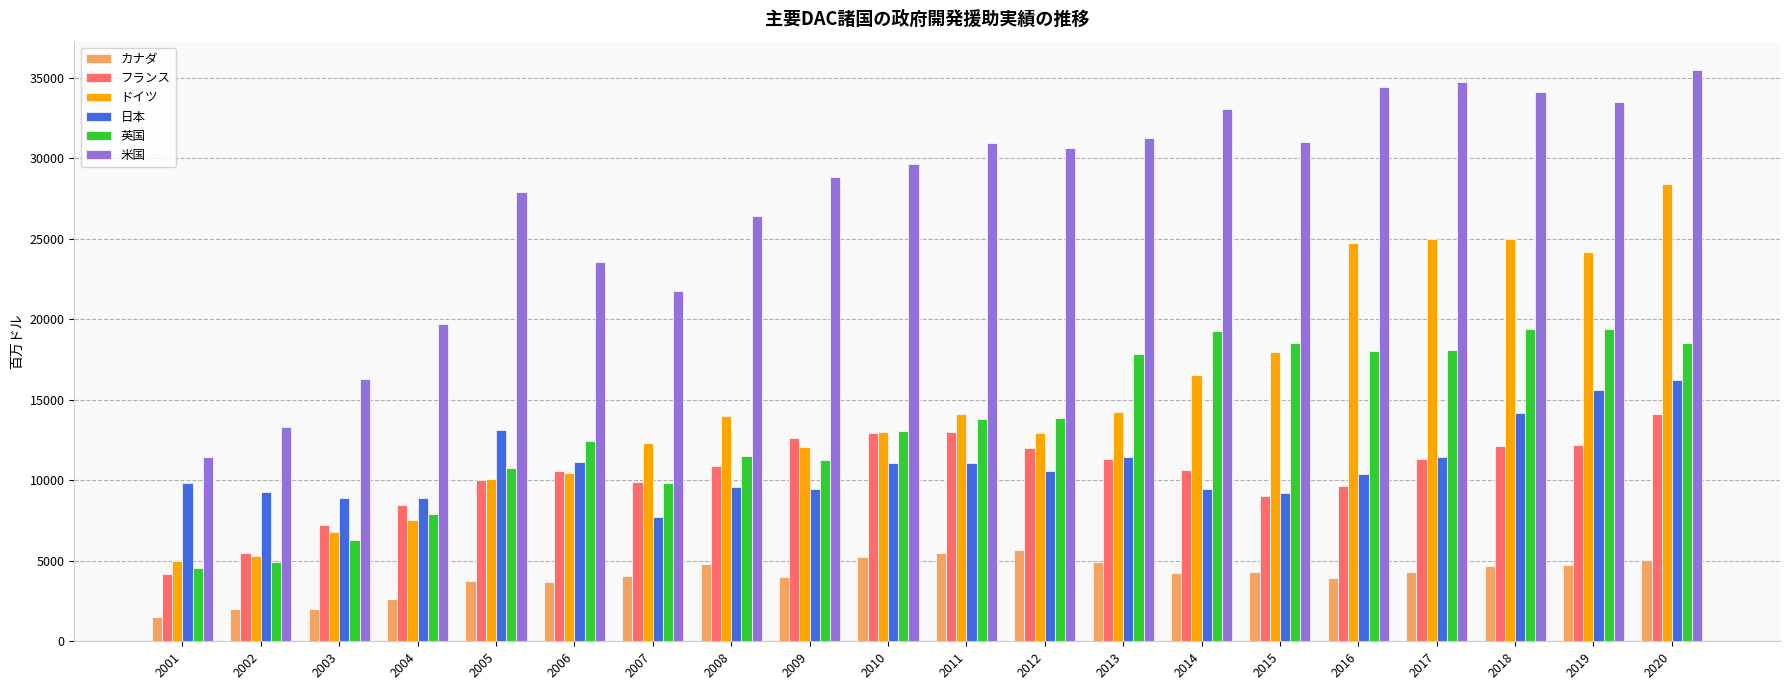

What is the total value across all series at 2001?

36562.7